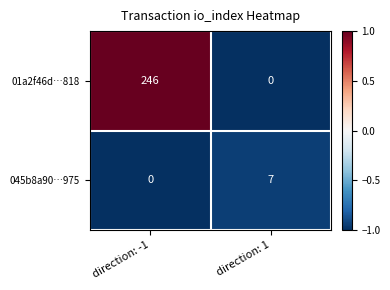

Where is 045b8a90…975 nearest to the value 3?

direction: -1